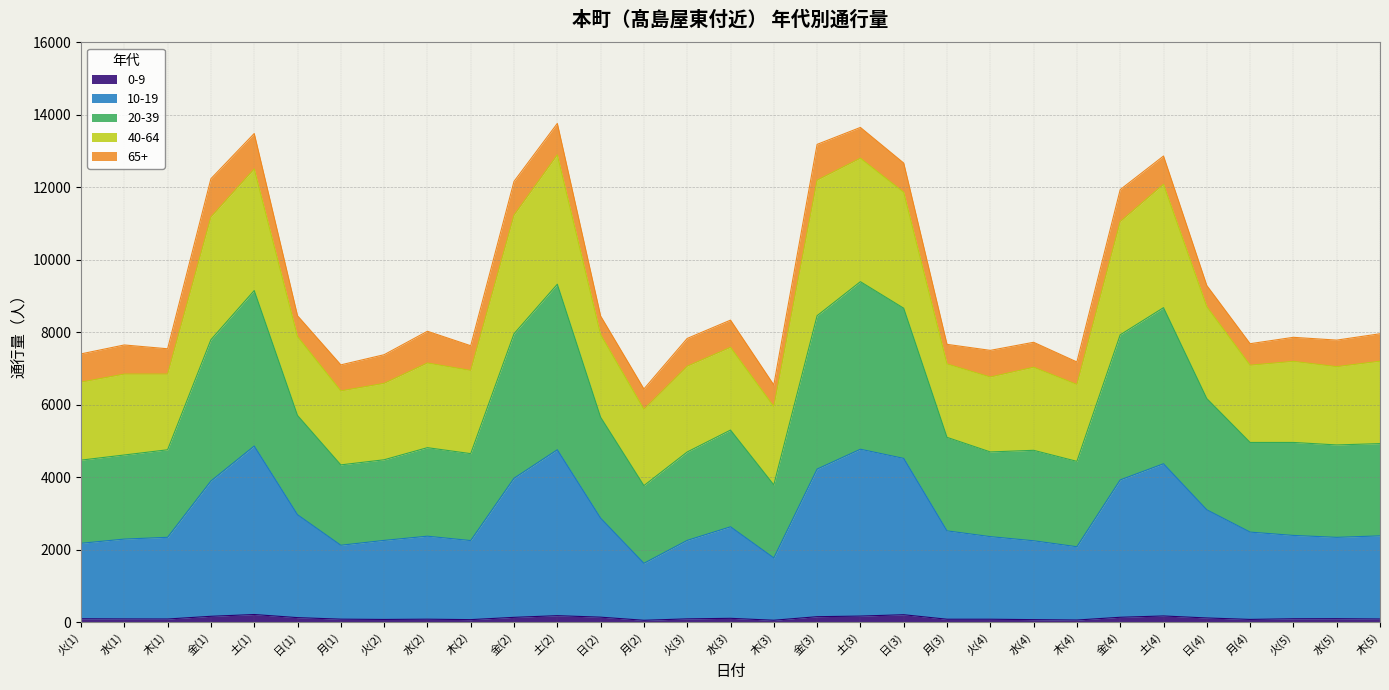

True or false: 20-39 and 10-19 intersect in this chart.

False